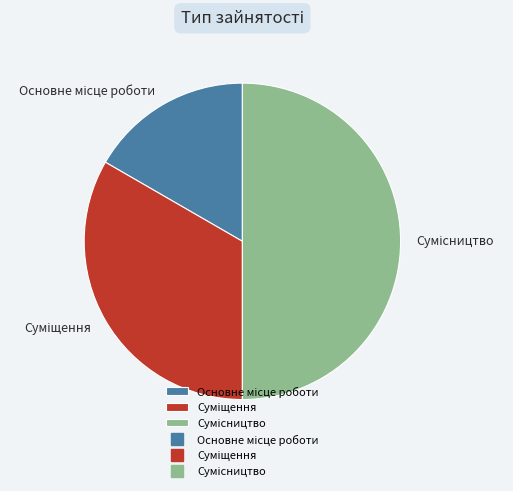

How many slices are in this pie chart?

3